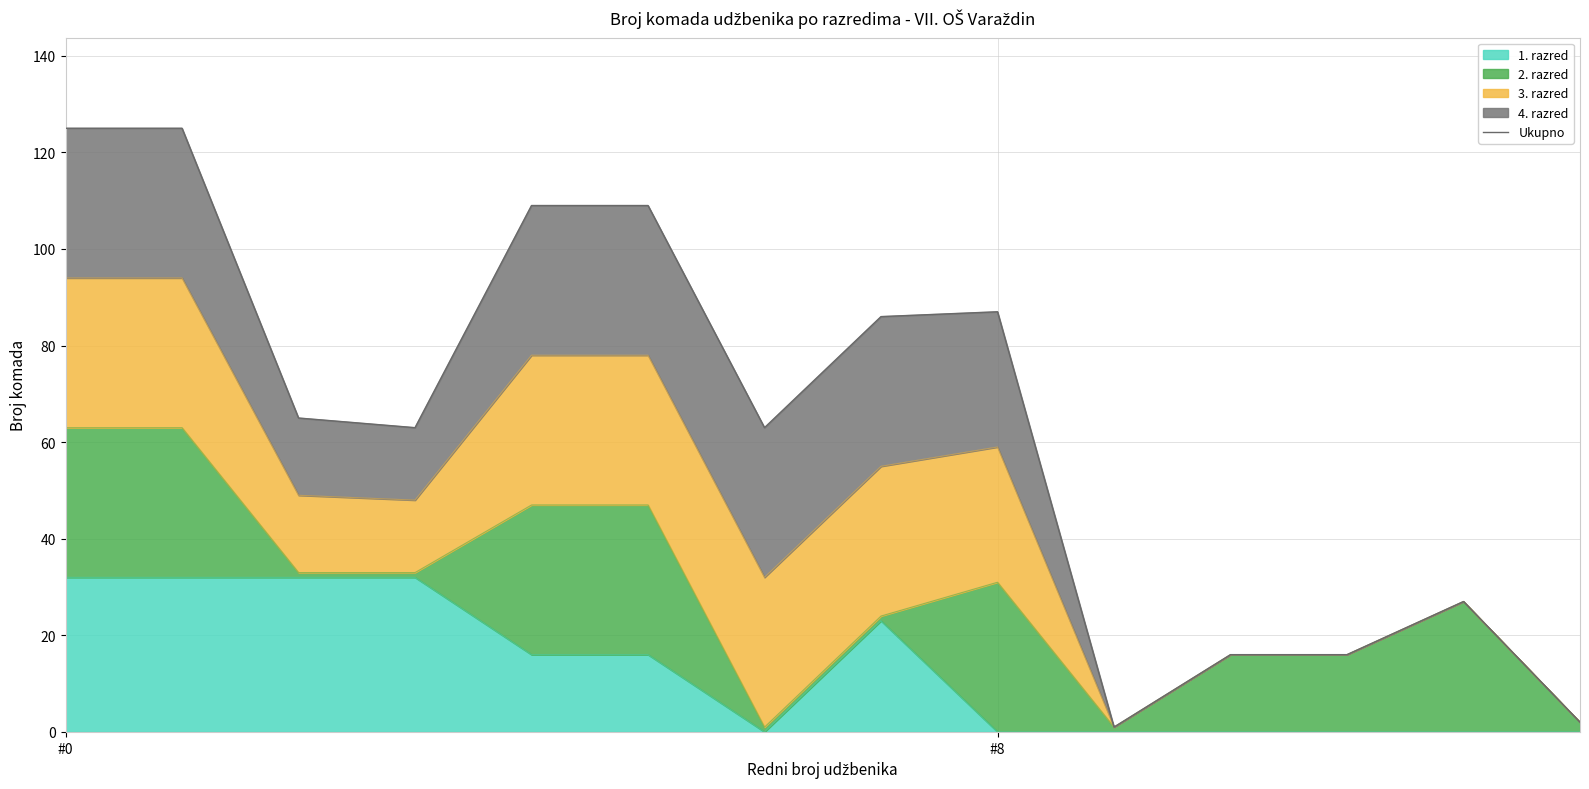

How many interior local valleys (lower than both neighbors) does the data have?

3